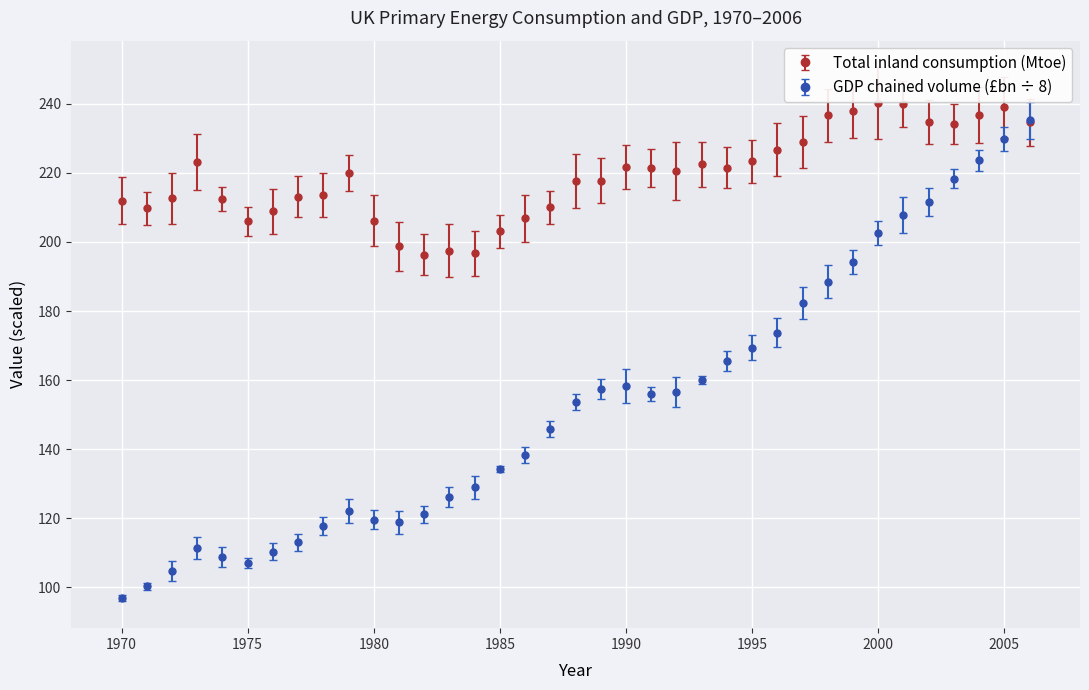

How many data points in GDP chained volume (£bn ÷ 8) are above 153?

19